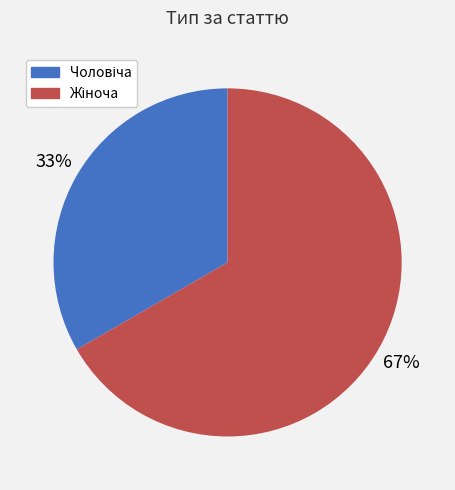

How many segments does this pie chart have?

2